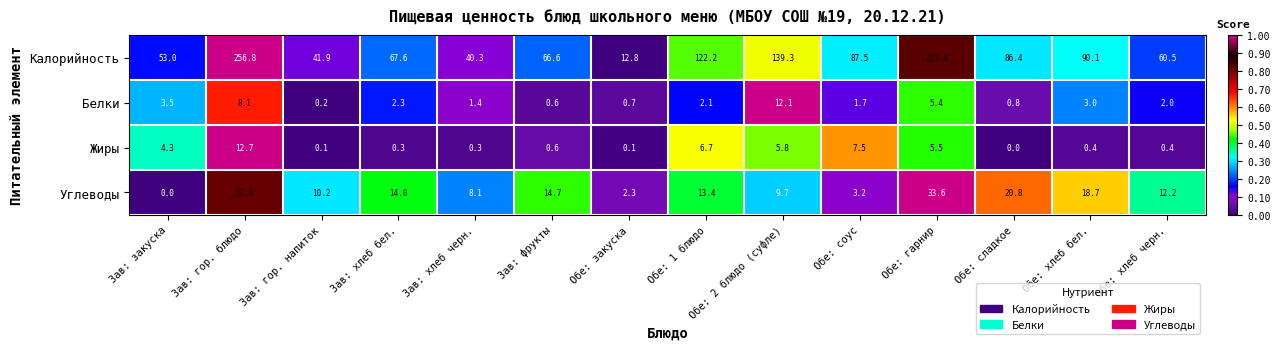

What is the total value across all series at Обе: 2 блюдо (суфле)?

166.9